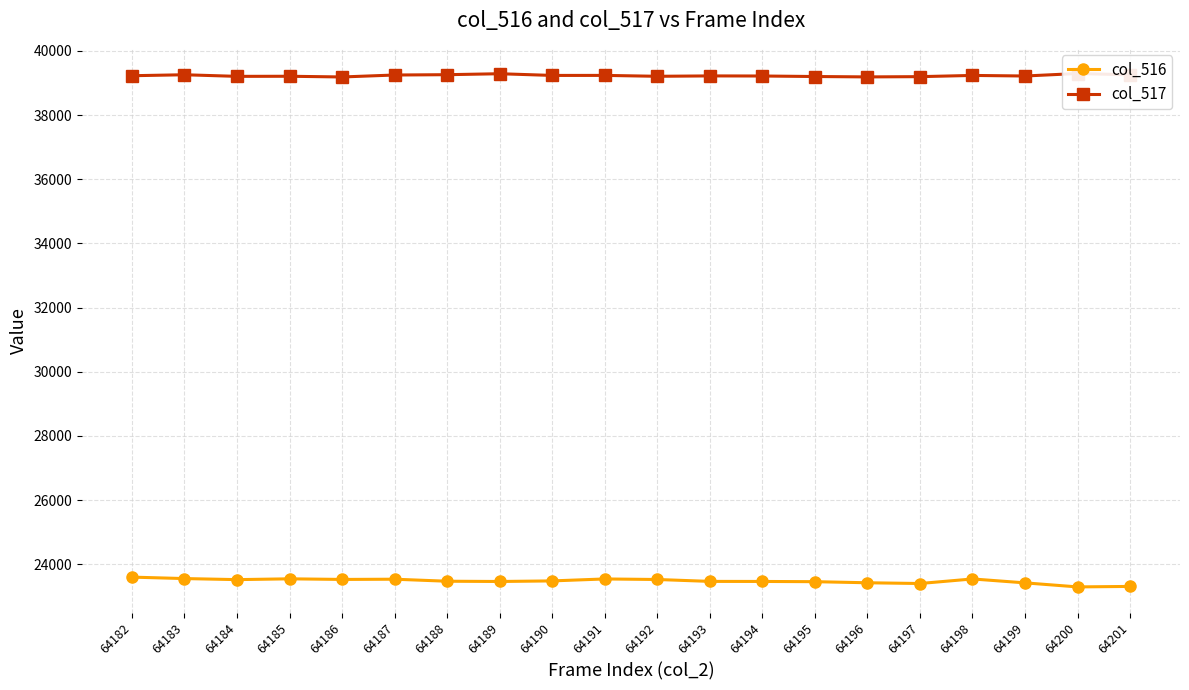

Reading right to left, extract all data points from this chart.

col_516: 64201=23310	64200=23295	64199=23421	64198=23543	64197=23401	64196=23424	64195=23458	64194=23465	64193=23467	64192=23526	64191=23543	64190=23482	64189=23464	64188=23472	64187=23535	64186=23528	64185=23547	64184=23522	64183=23555	64182=23600
col_517: 64201=39256	64200=39297	64199=39219	64198=39237	64197=39199	64196=39191	64195=39203	64194=39219	64193=39222	64192=39210	64191=39238	64190=39237	64189=39290	64188=39260	64187=39250	64186=39189	64185=39211	64184=39208	64183=39258	64182=39228